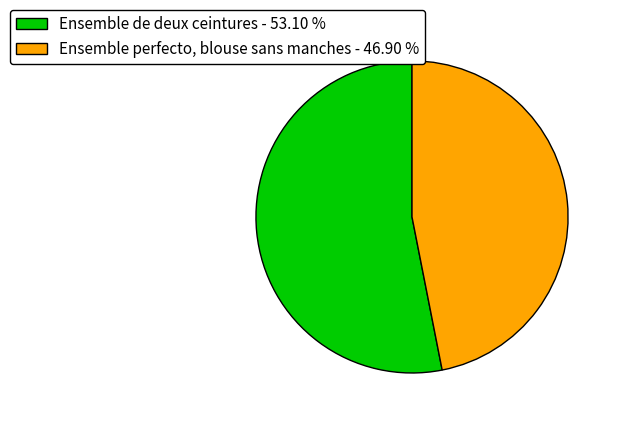

Approximately how many times larger is the value at Ensemble perfecto, blouse sans manches compared to Ensemble de deux ceintures?

0.9